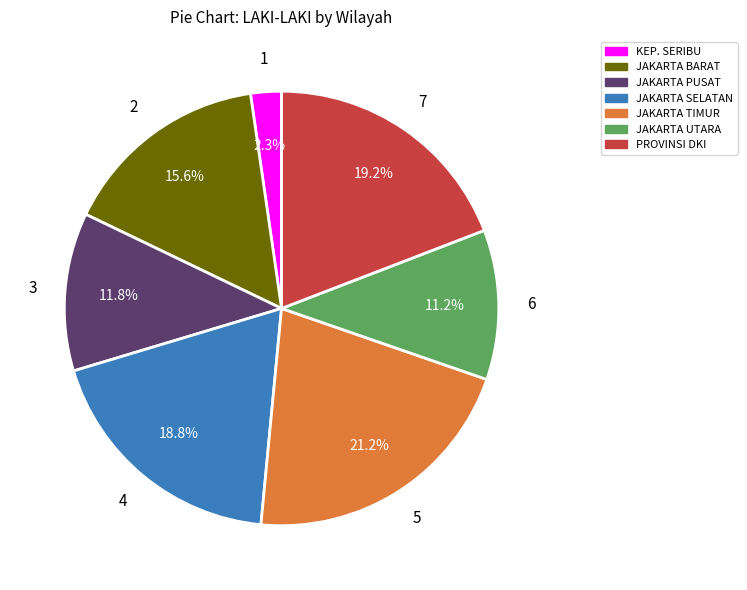

Does any single category account for the majority?

No